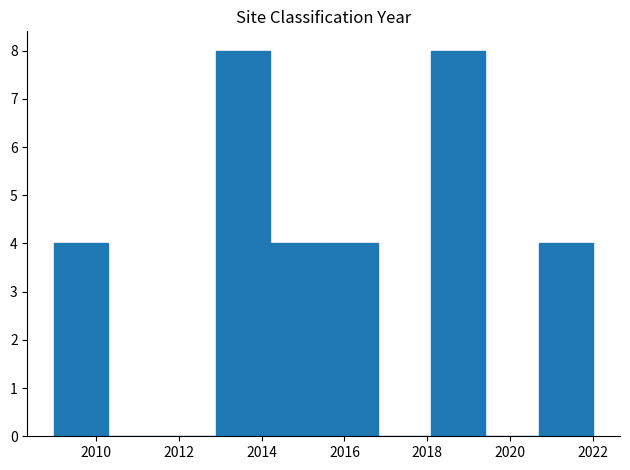

How tall is the bar that spans 2015.5 to 2016.8 on the x-axis? Neither the bar edges nor the heights are printed on the chart, so give them approximately, as read against the axes.

4